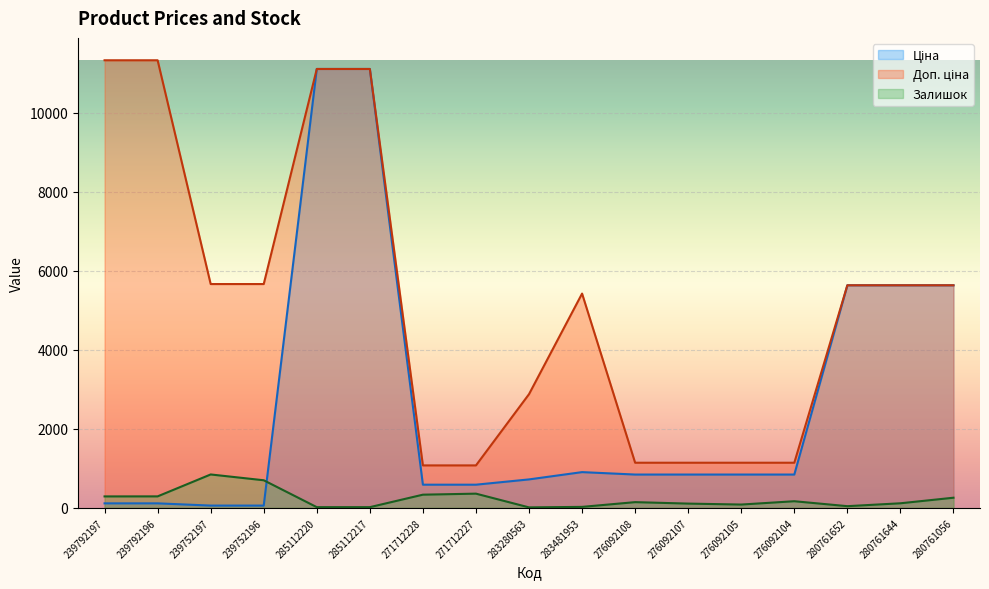

Is it true that Ціна equals 56.7 at 239752197?

True